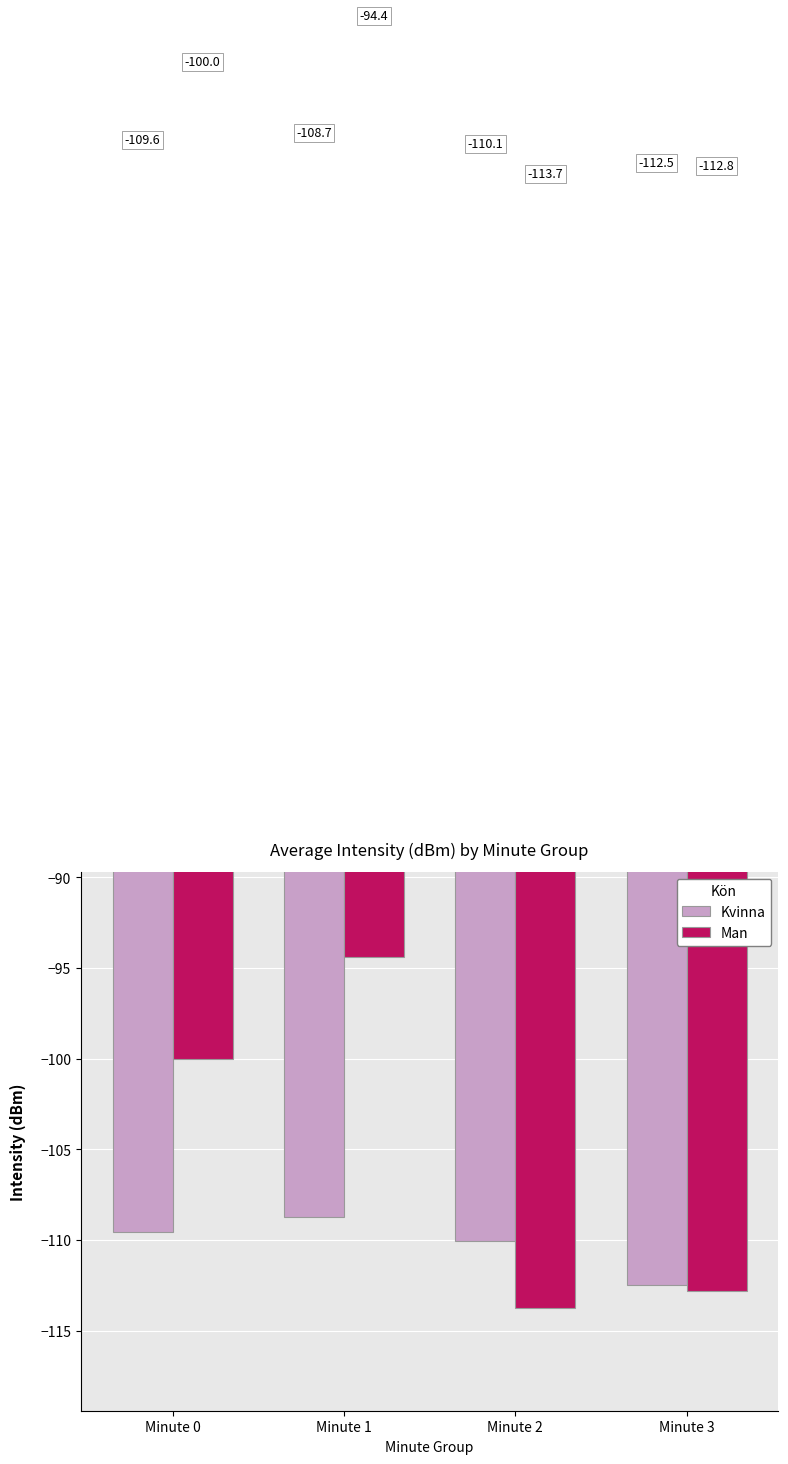

List the series in order of their peak value, highest first.

Man, Kvinna